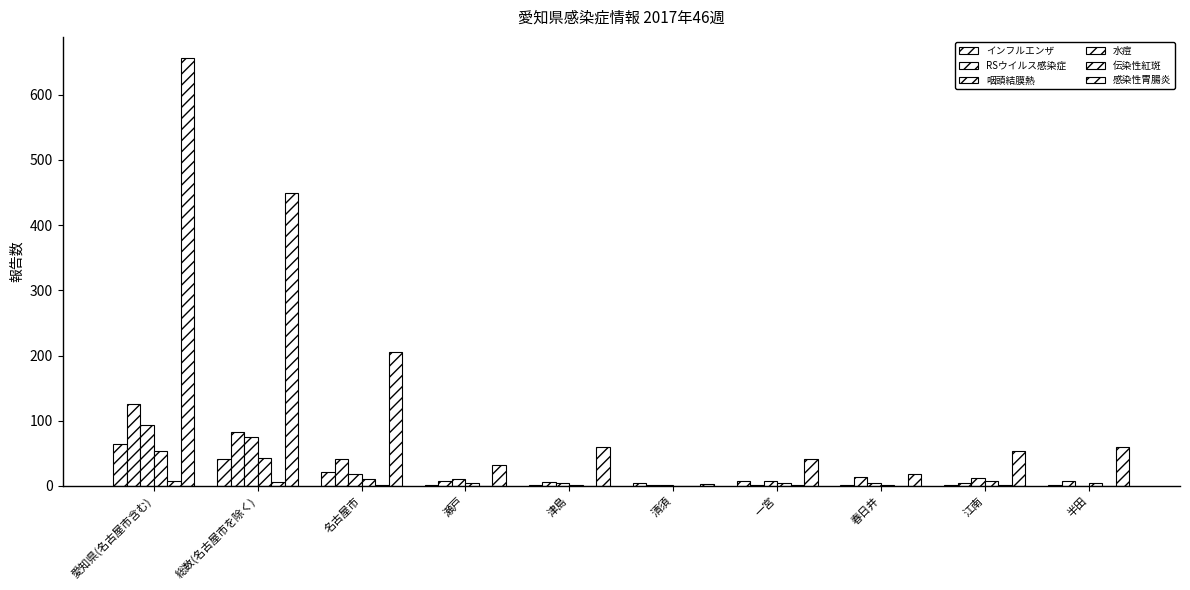

At which label does 咽頭結膜熱 first exceed 11?

愛知県(名古屋市含む)